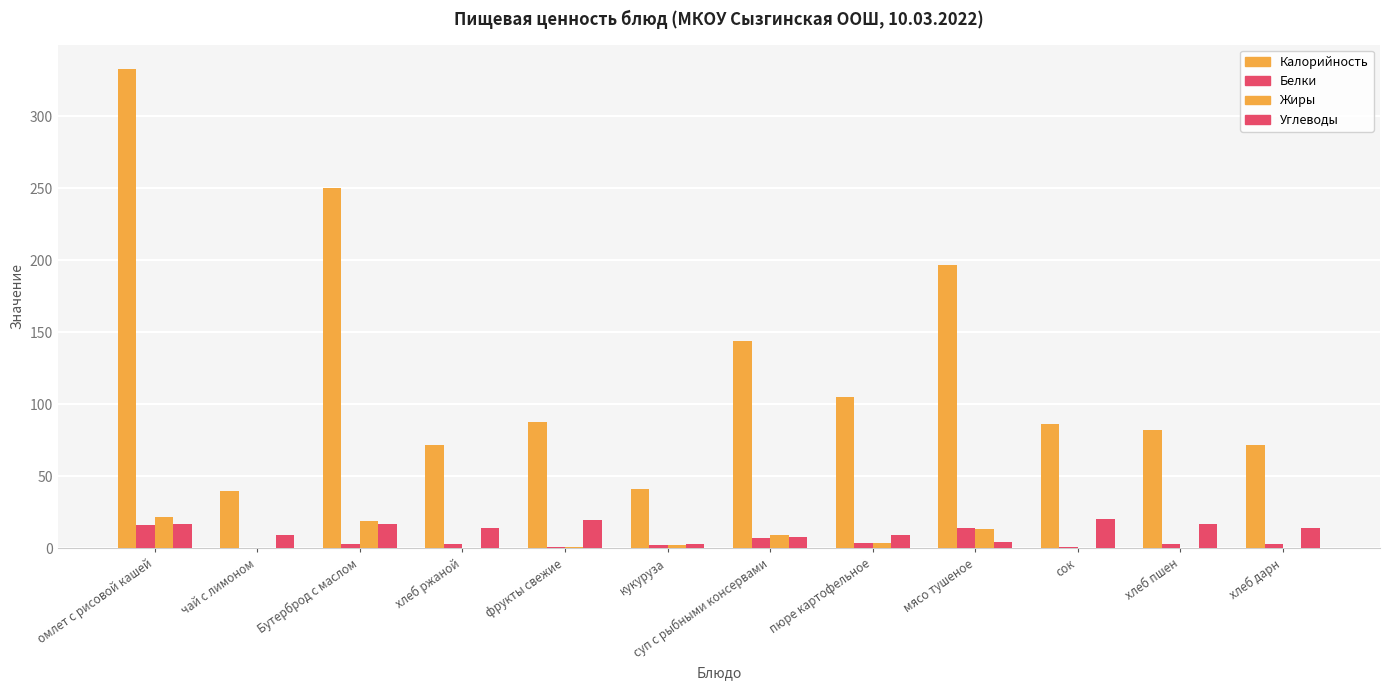

Rank the series by their maximum value, from lowest to highest.

Белки, Углеводы, Жиры, Калорийность